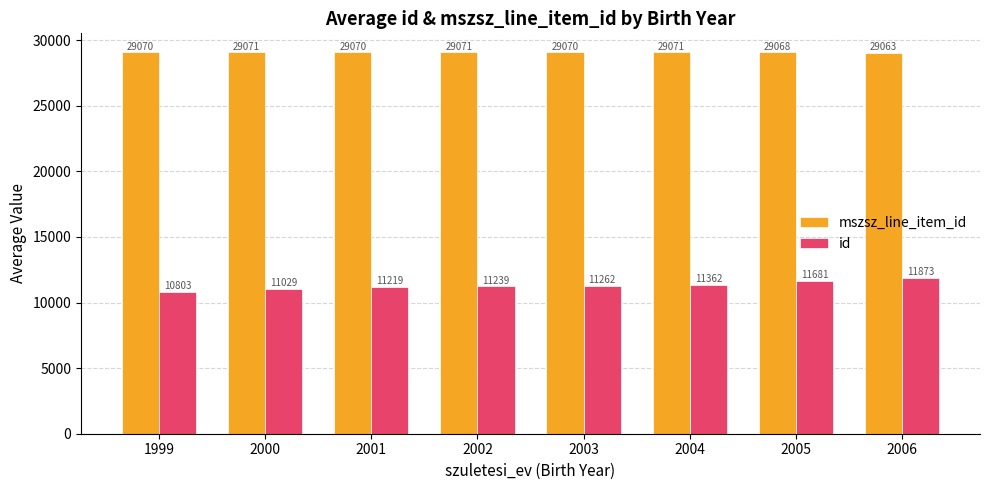

At which label does id reach its minimum?

1999